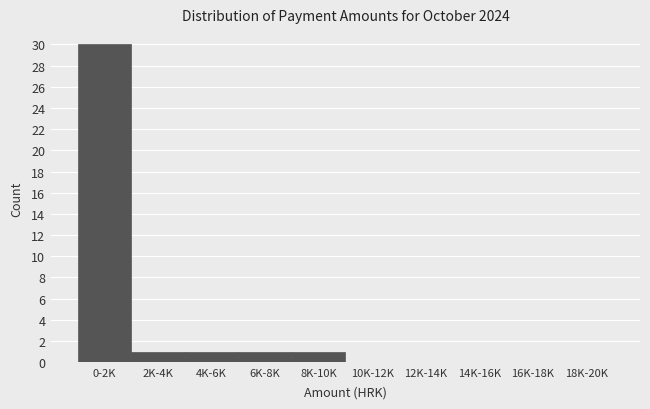

Reading left to right, extract all data points from this chart.

0-2K=30	2K-4K=1	4K-6K=1	6K-8K=1	8K-10K=1	10K-12K=0	12K-14K=0	14K-16K=0	16K-18K=0	18K-20K=0